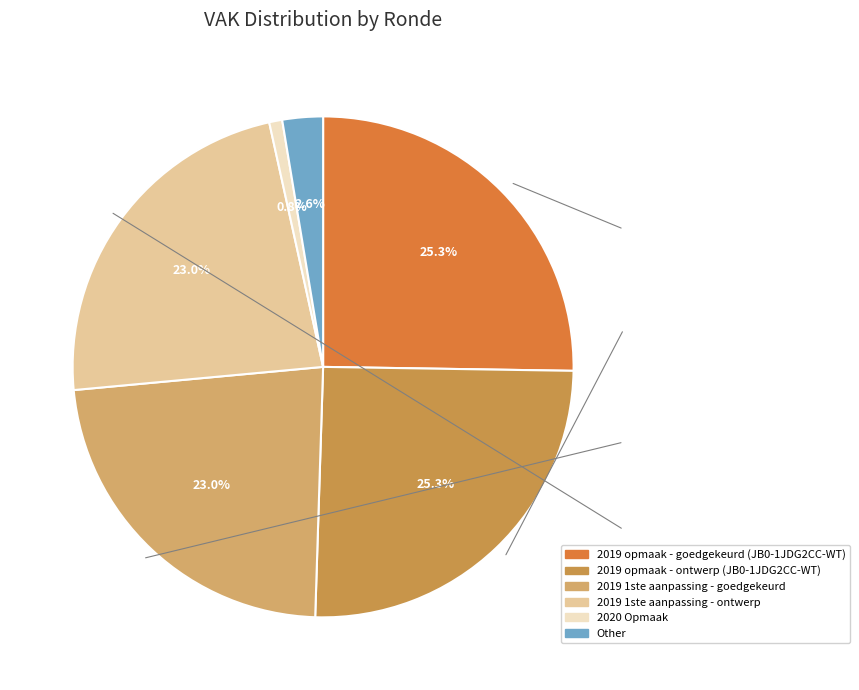

To the nearest percent, what is the average slice percentage?

17%